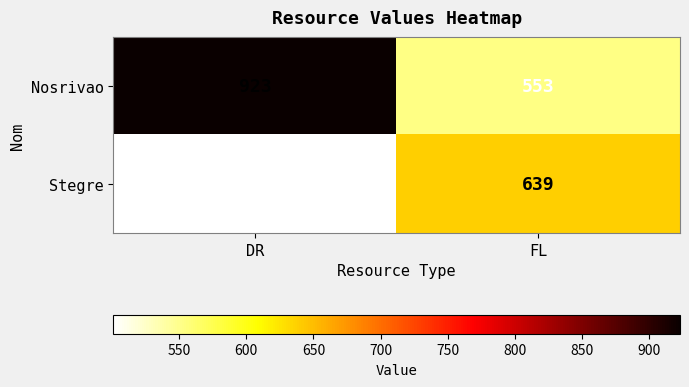

The value of Stegre at DR is 501. True or false?

True